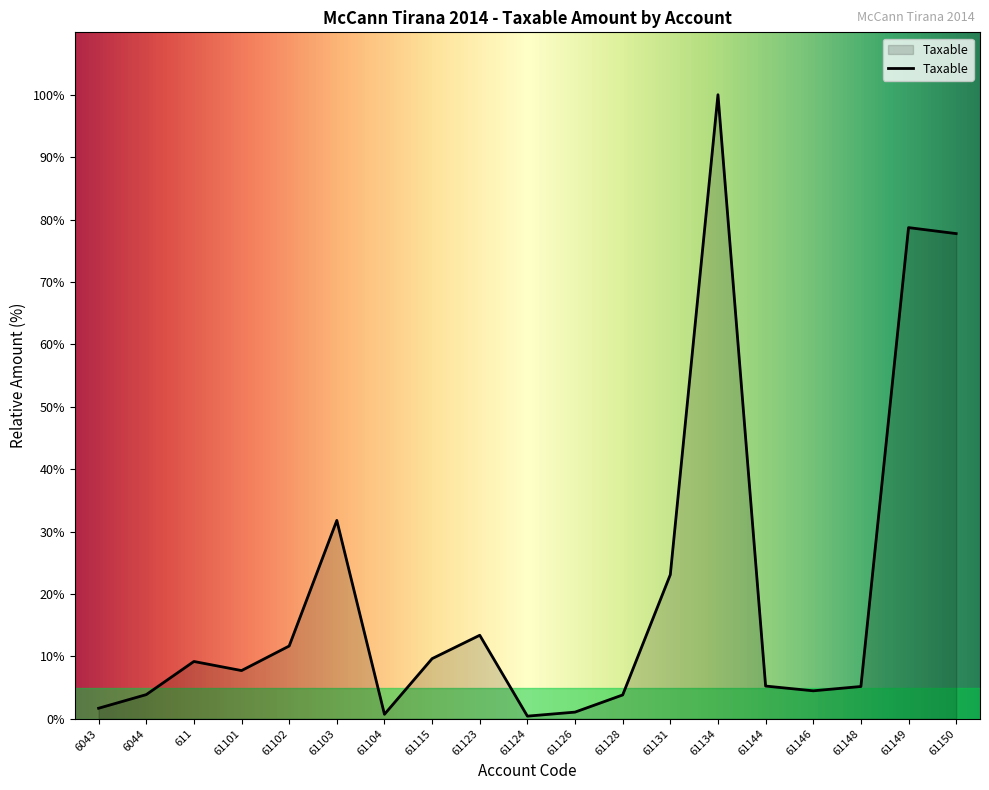

How many lines are shown in the chart?

1